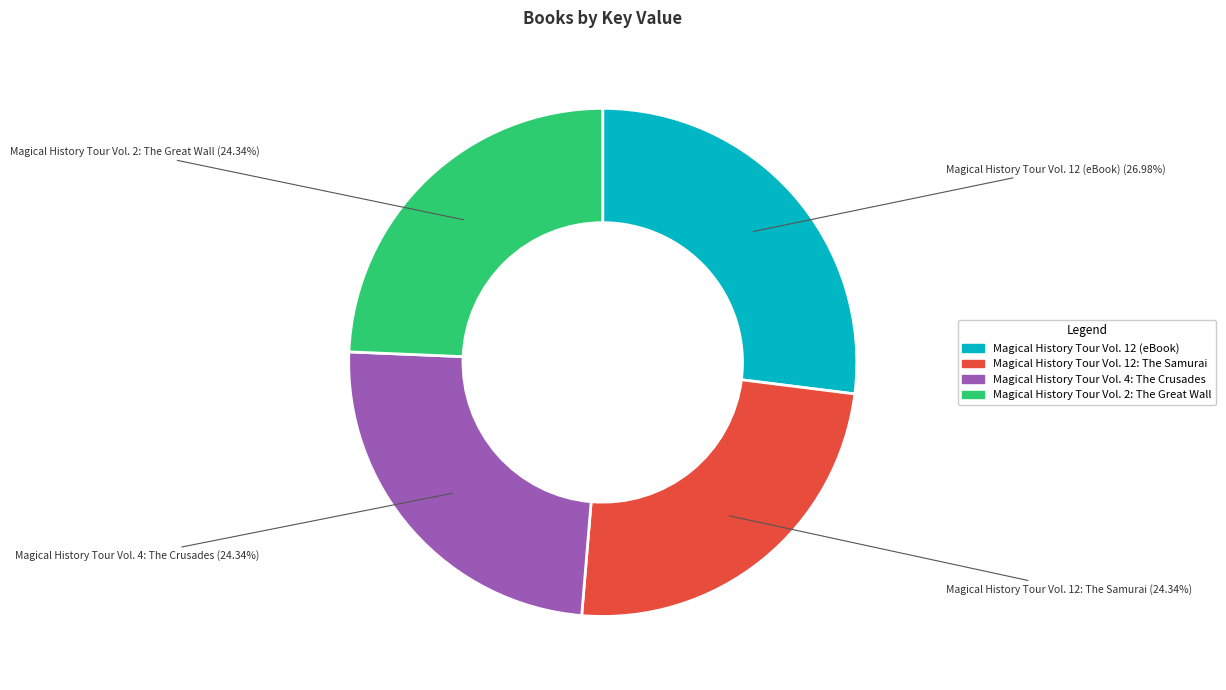

Which slice is the largest?

Magical History Tour Vol. 12 (eBook)